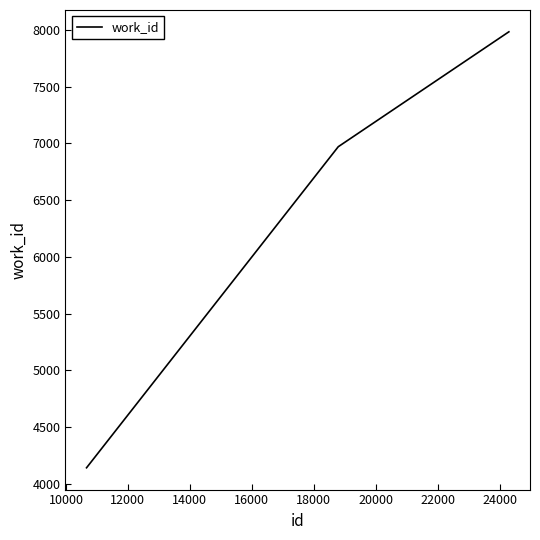

What is the sum of all values?

19096